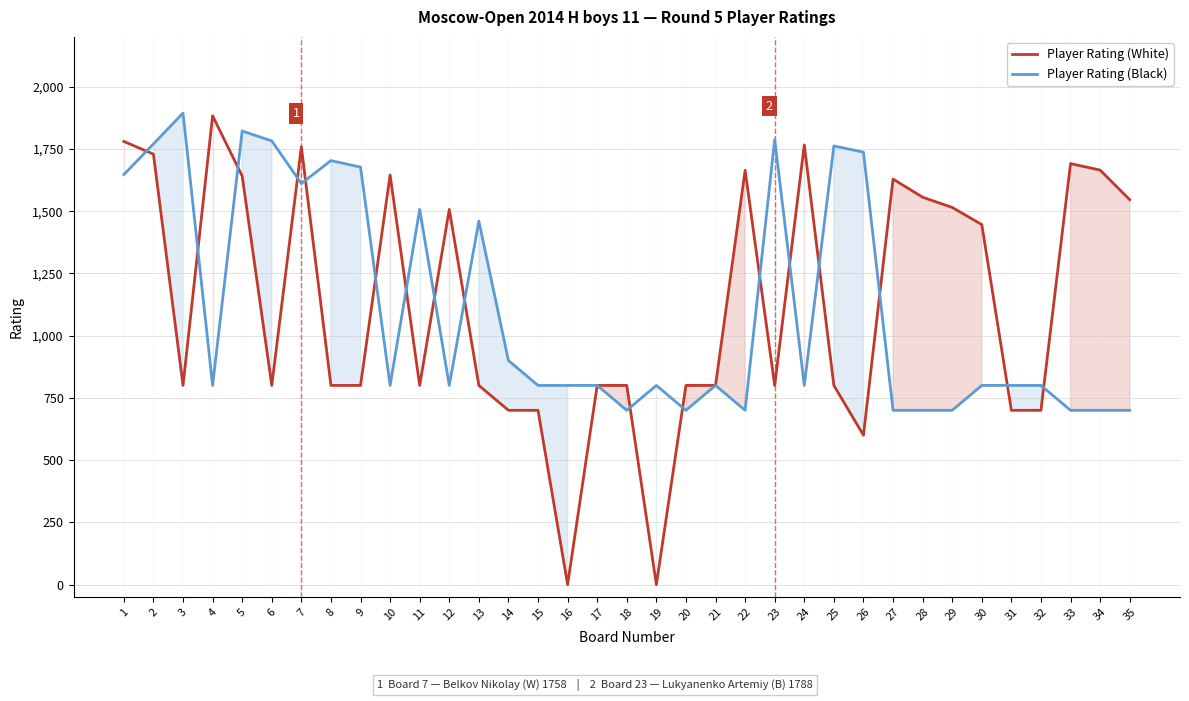

How many data points in Player Rating (White) are above 800?

16